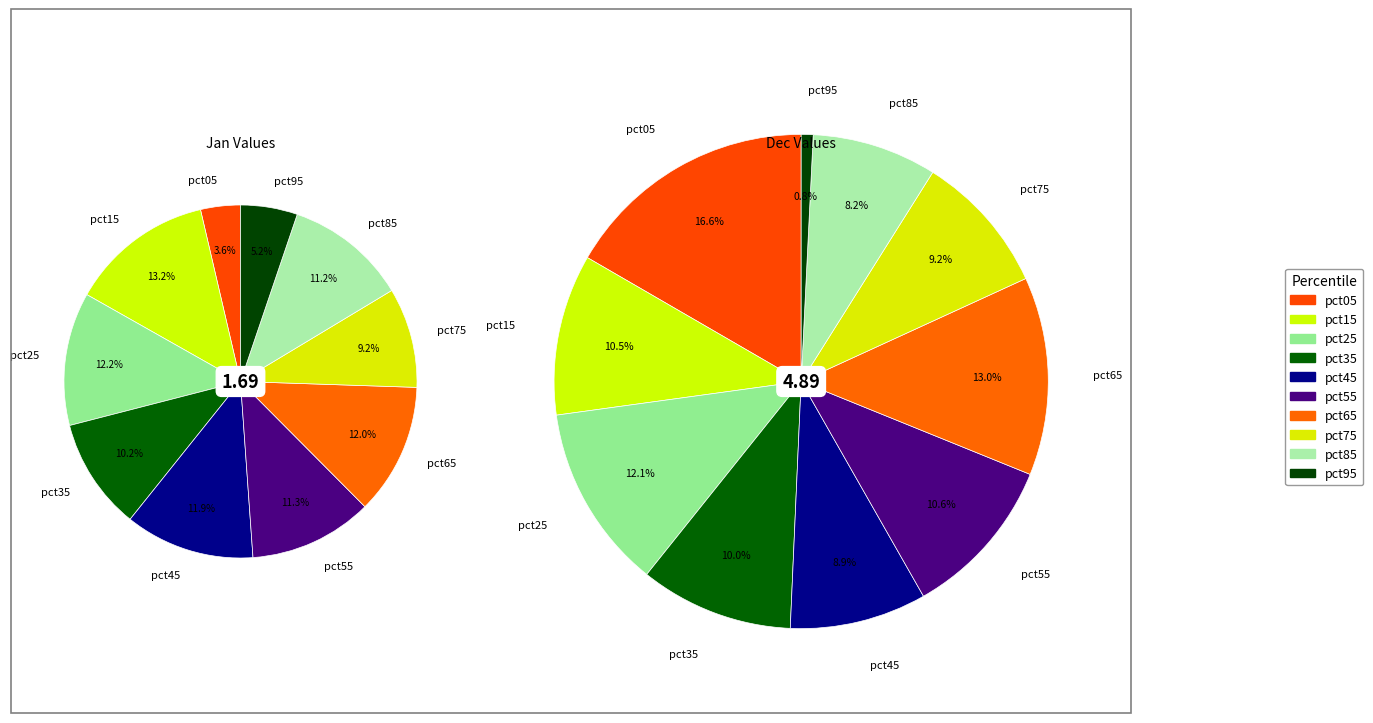

What is the difference between the highest and lowest values at 3?

0.3